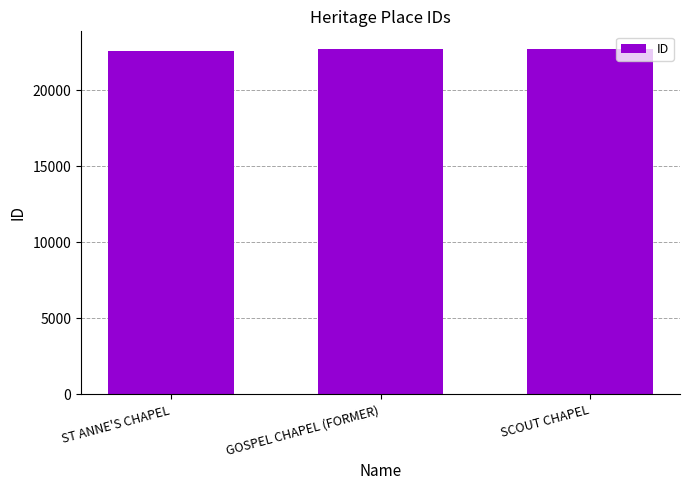

What is the value of the 1st bar from the left?

22552